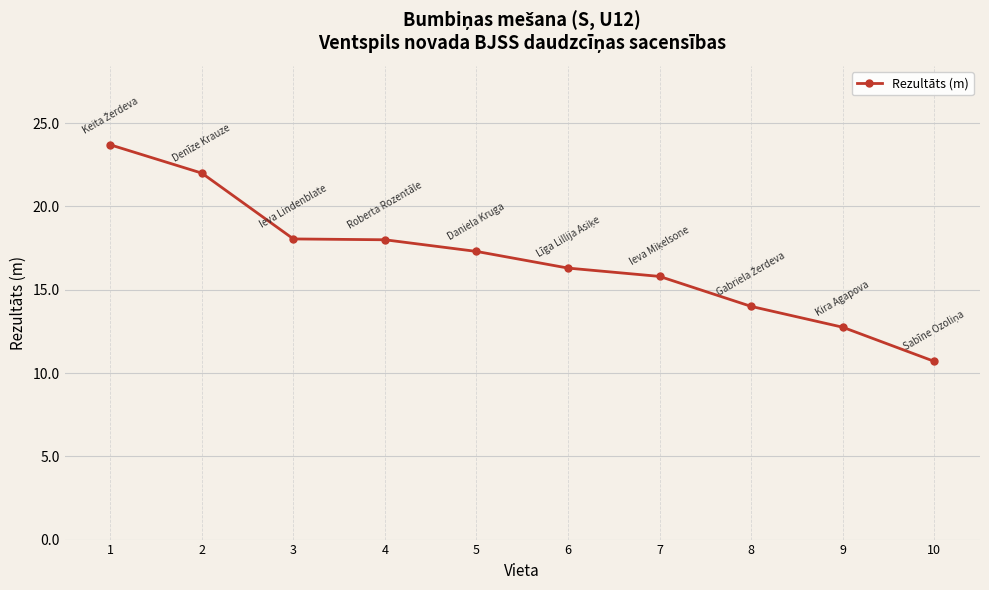

What is the average value?

16.9